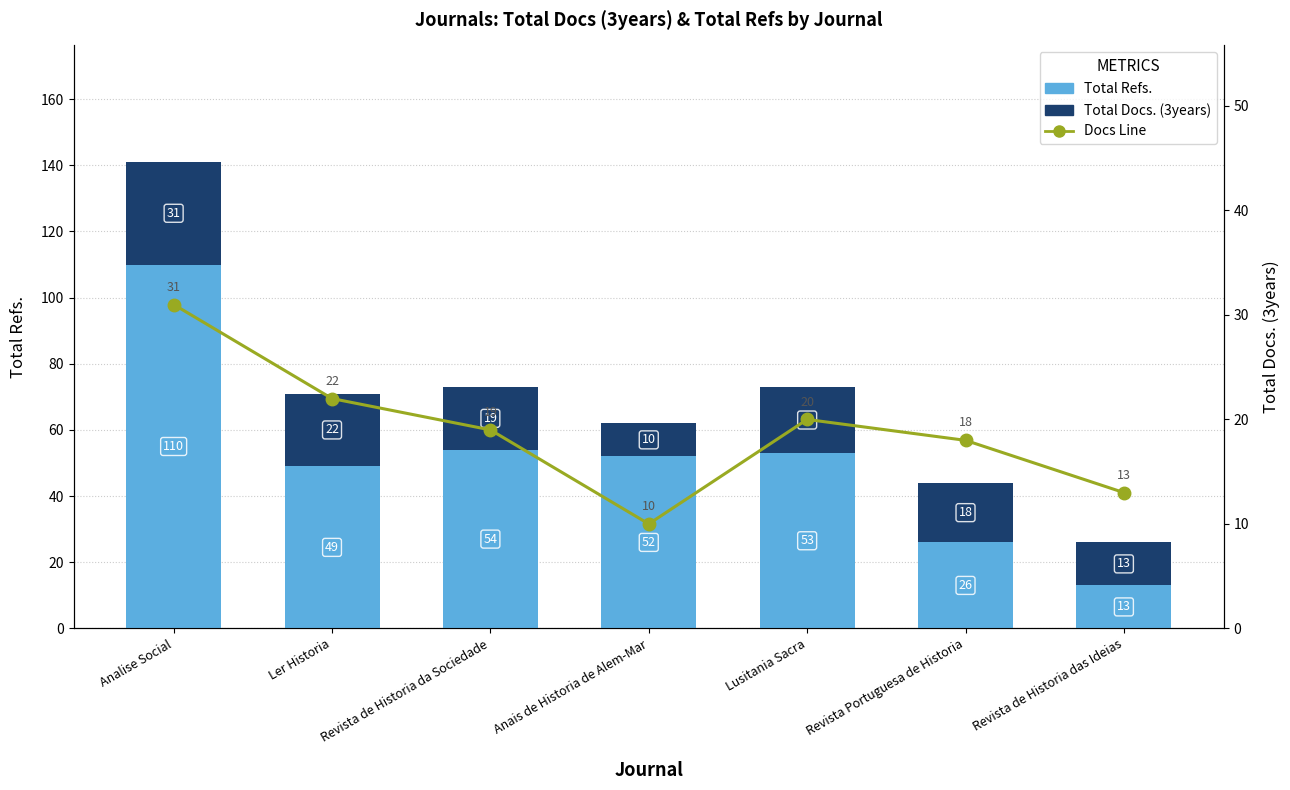

Between Revista de Historia da Sociedade and Revista de Historia das Ideias, which series saw the biggest shift?

Total Refs.